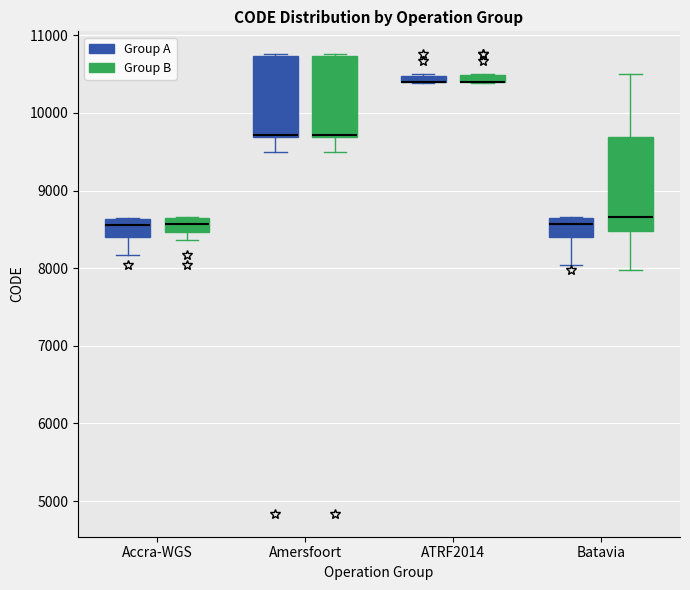

Which box is the tallest, from its lower edge to its upper edge?

Batavia (Group B)